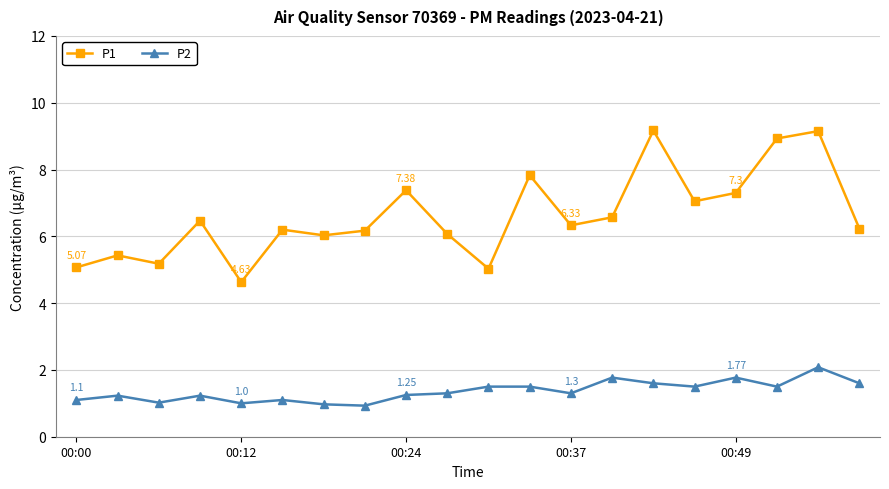

What is the highest value of the P2 series?

2.1